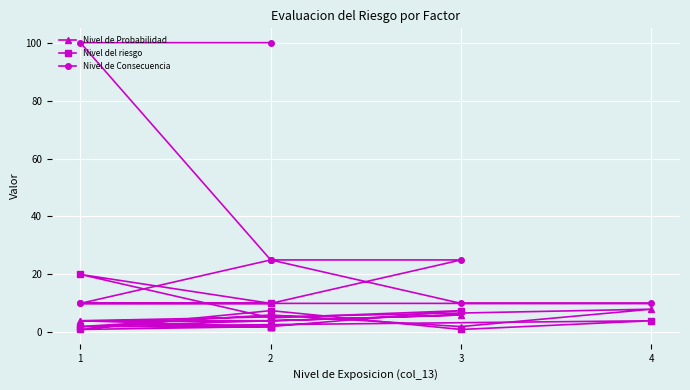

True or false: Nivel de Probabilidad and Nivel de Consecuencia cross at least once.

False